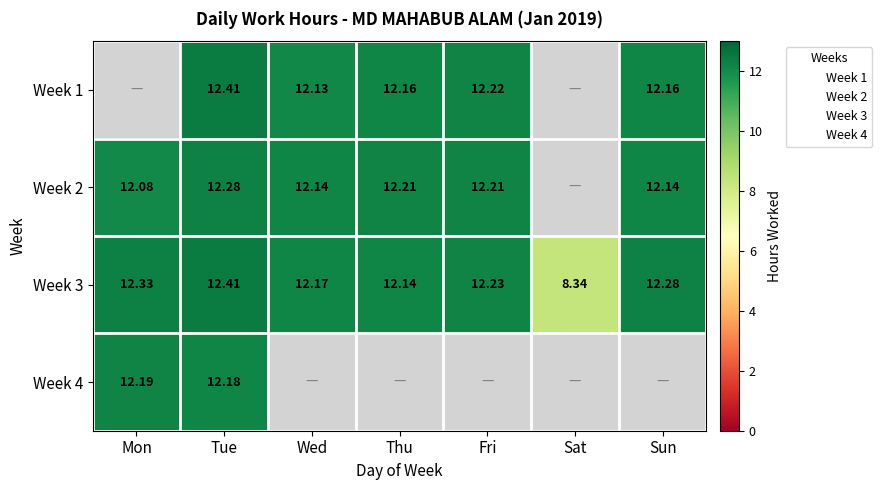

What is the highest value of the Week 3 series?

12.4